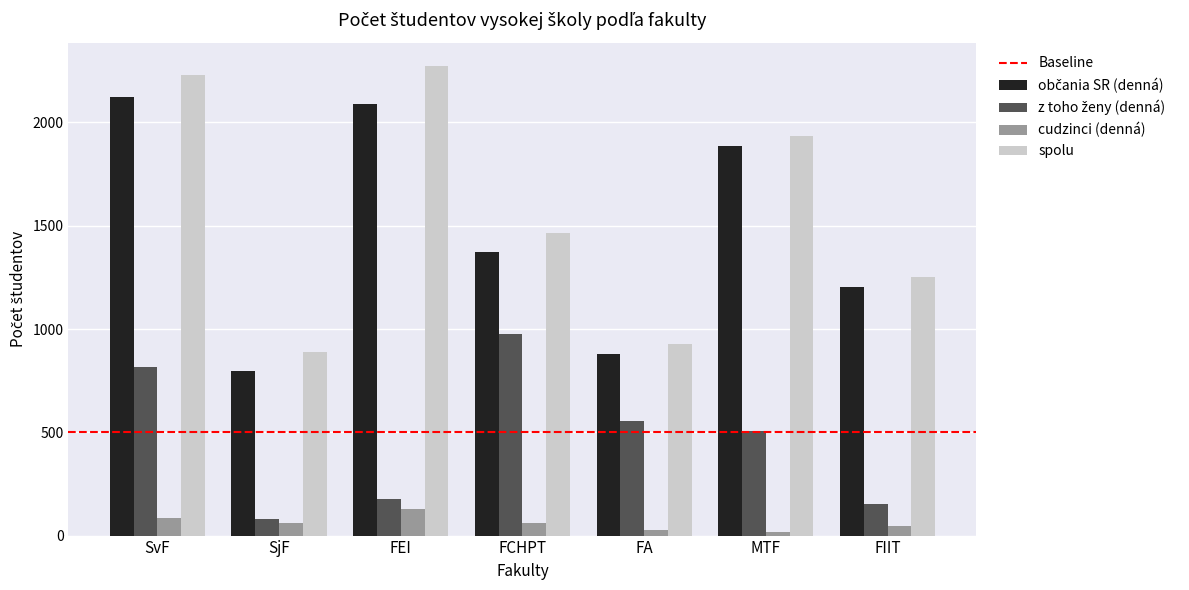

Count the number of data series in this chart.

4